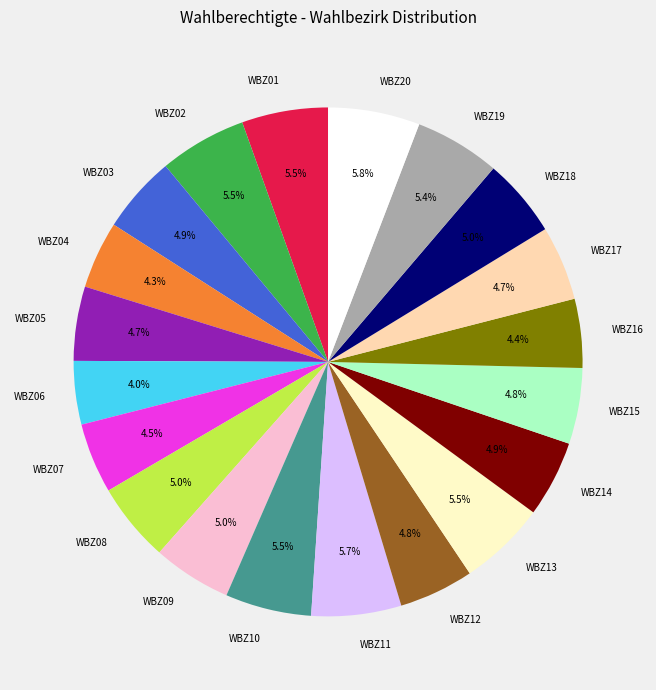

True or false: WBZ10 accounts for 11% of the total.

False